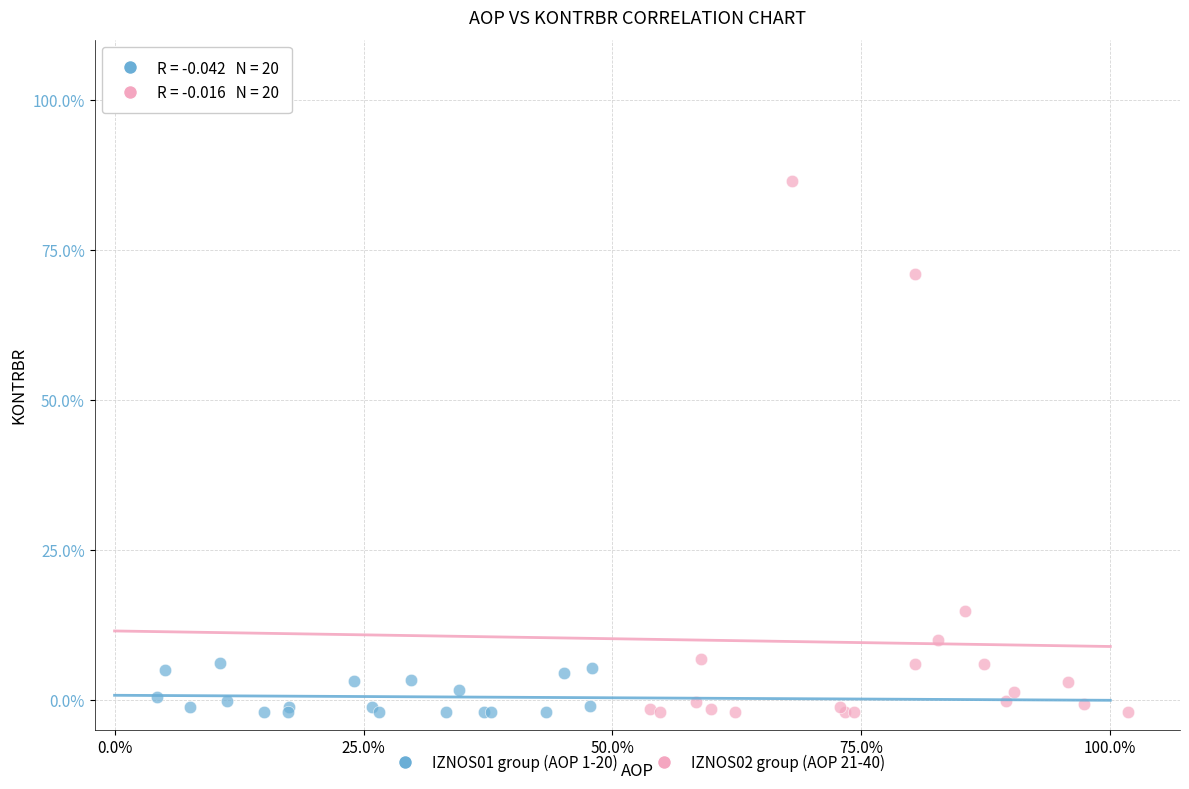

Which series contains the highest Y value?

IZNOS02 group (AOP 21-40)